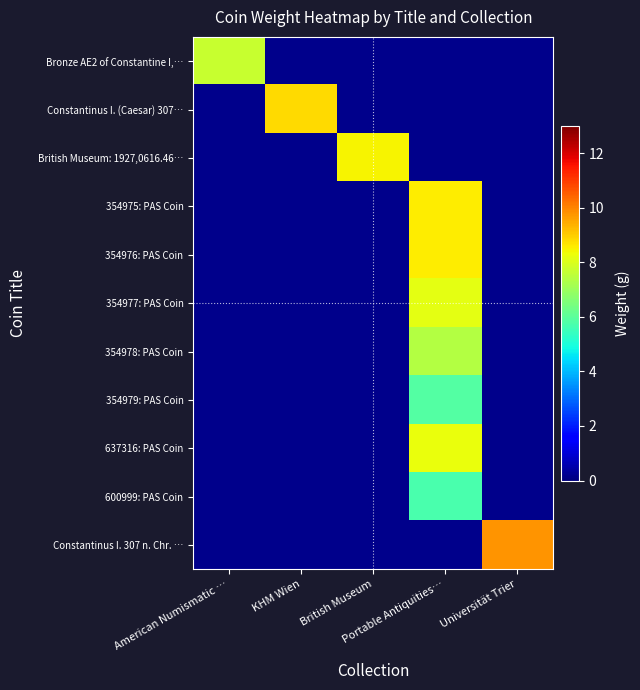

Is the value of 354975: PAS Coin at KHM Wien greater than the value of 354978: PAS Coin at American Numismatic …?

No